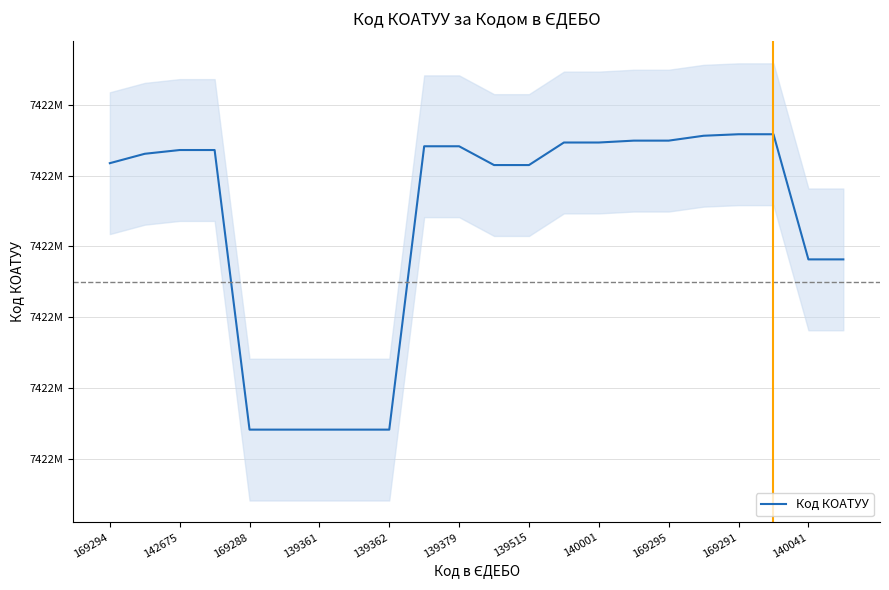

What is the value of the 11th point from the left?

0.8